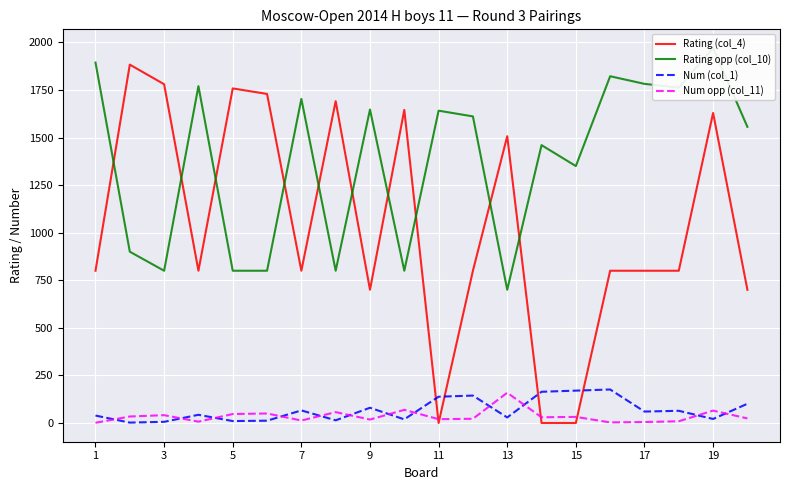

What is the sum of all Rating (col_4) values?

20622